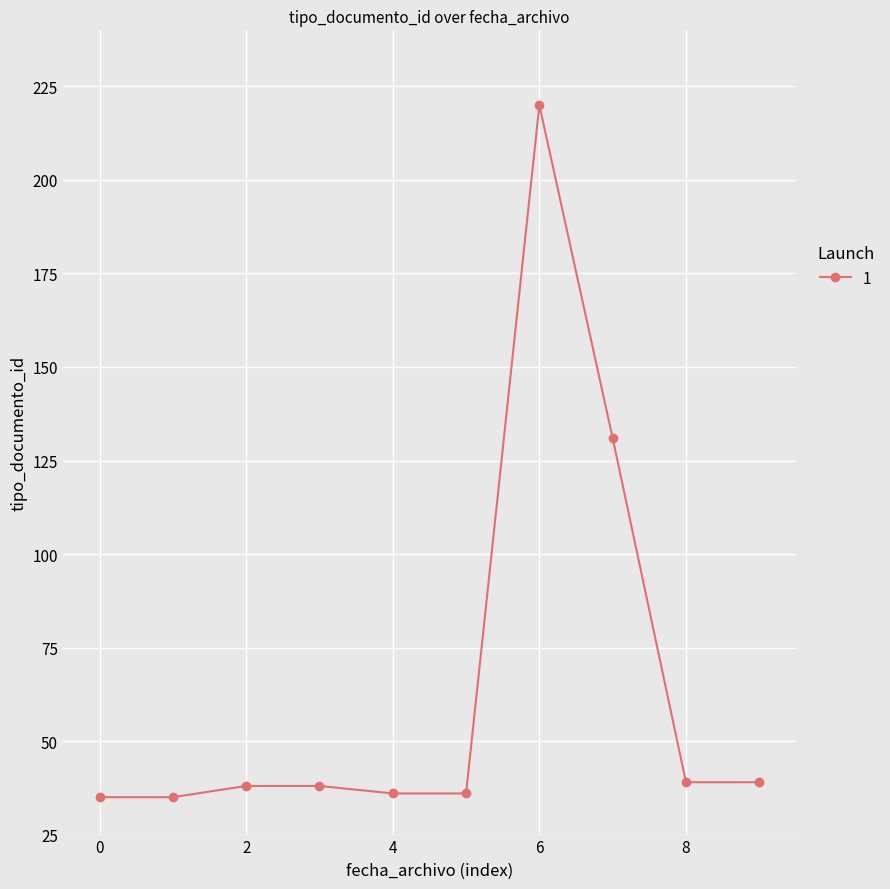

What is the greatest value displayed?

220